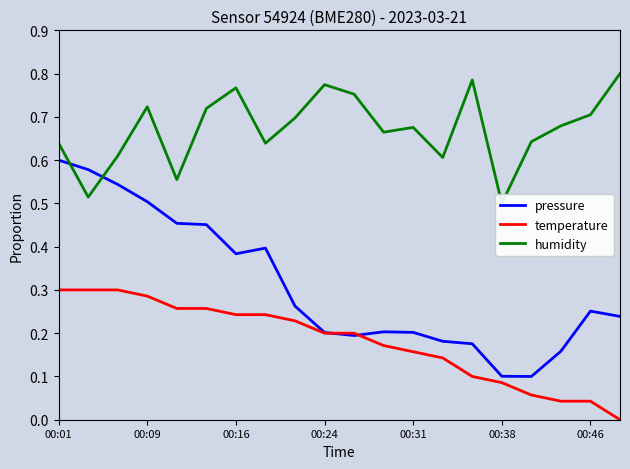

The temperature series shows 0.4 at 00:09. True or false?

False